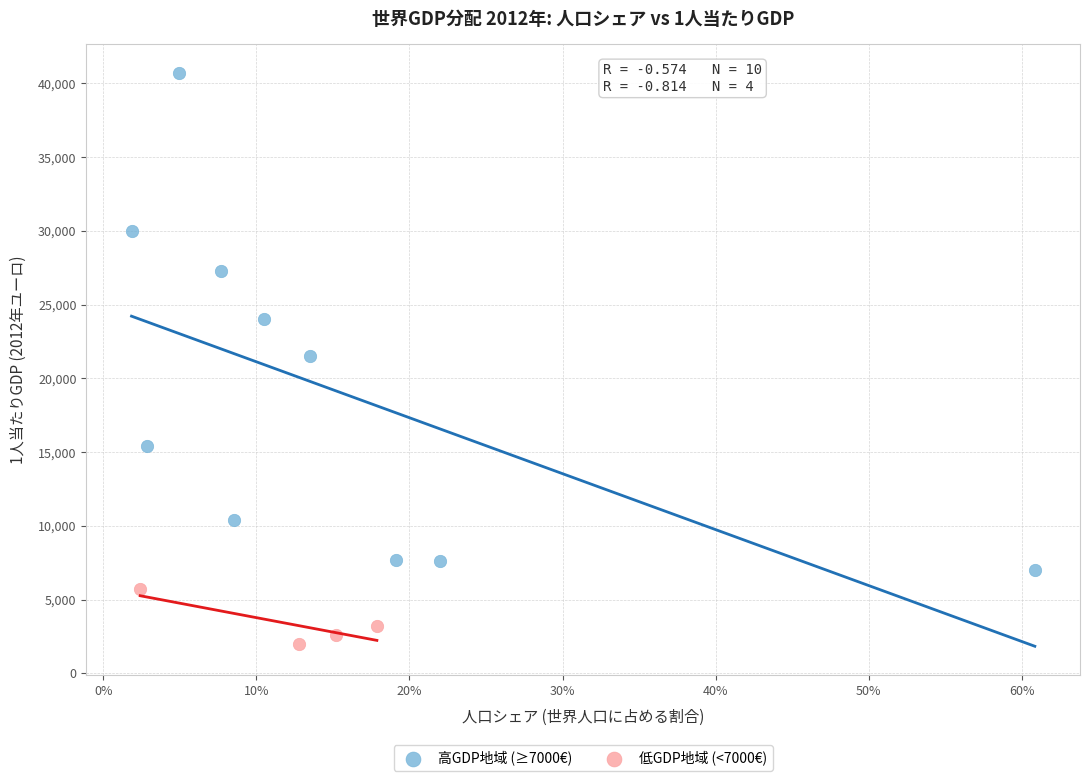

Which series reaches the minimum Y coordinate?

低GDP地域 (<7000€)